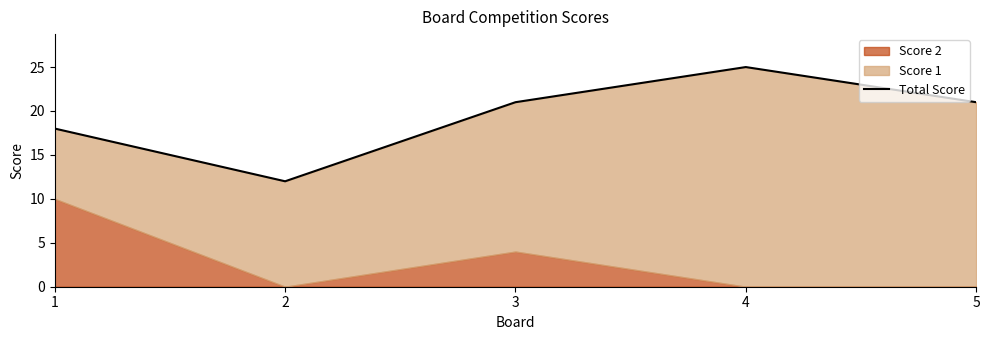

The chart shows a value of 7 at 4. True or false?

False